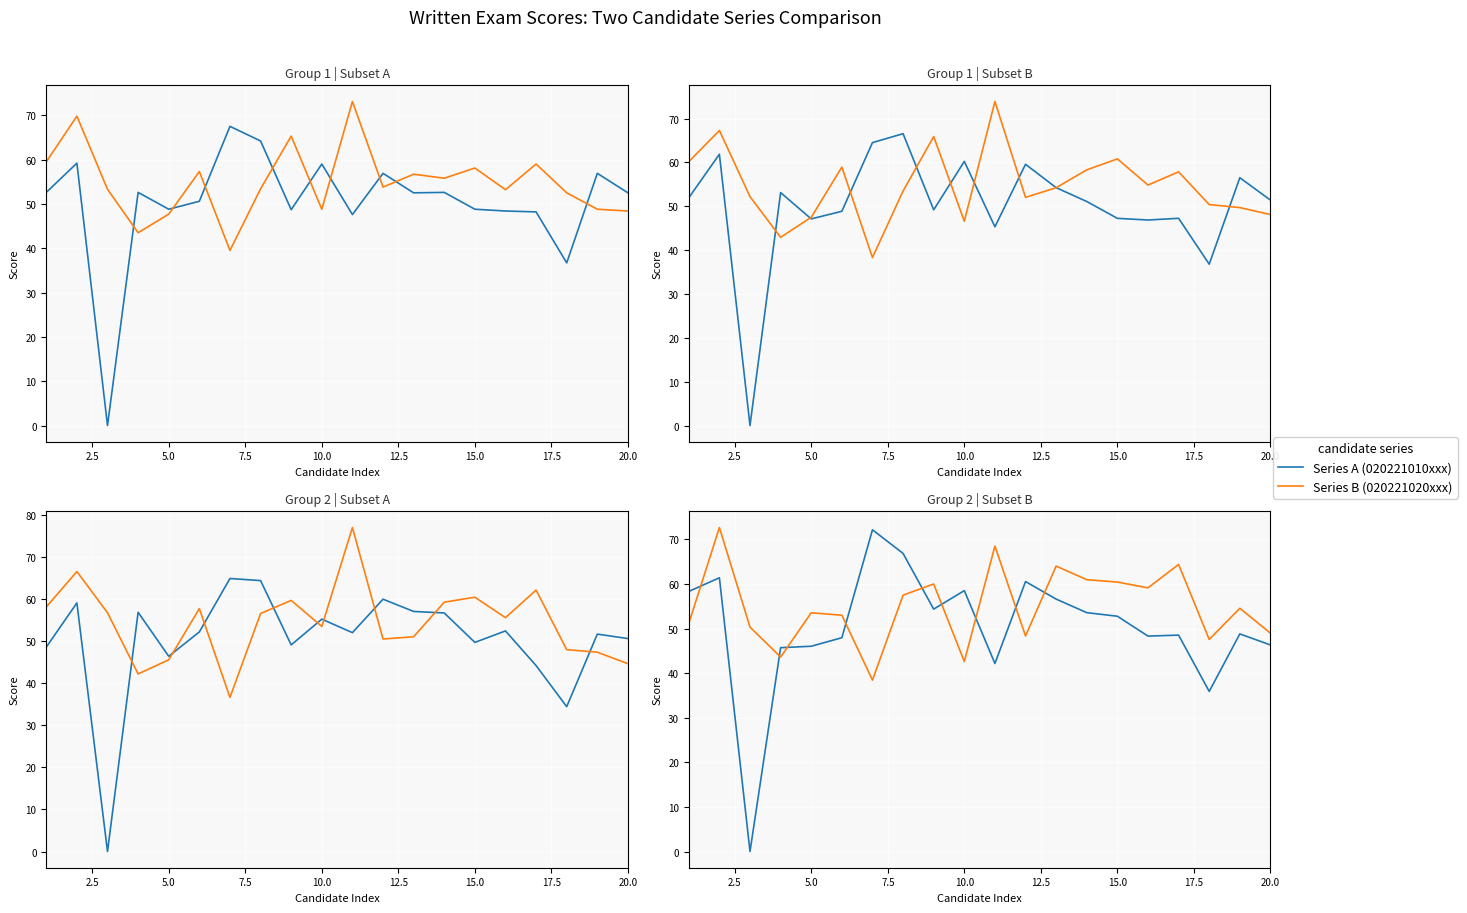

What is the difference between the second highest and second lowest values in the Series A (020221010xxx) series?

30.9